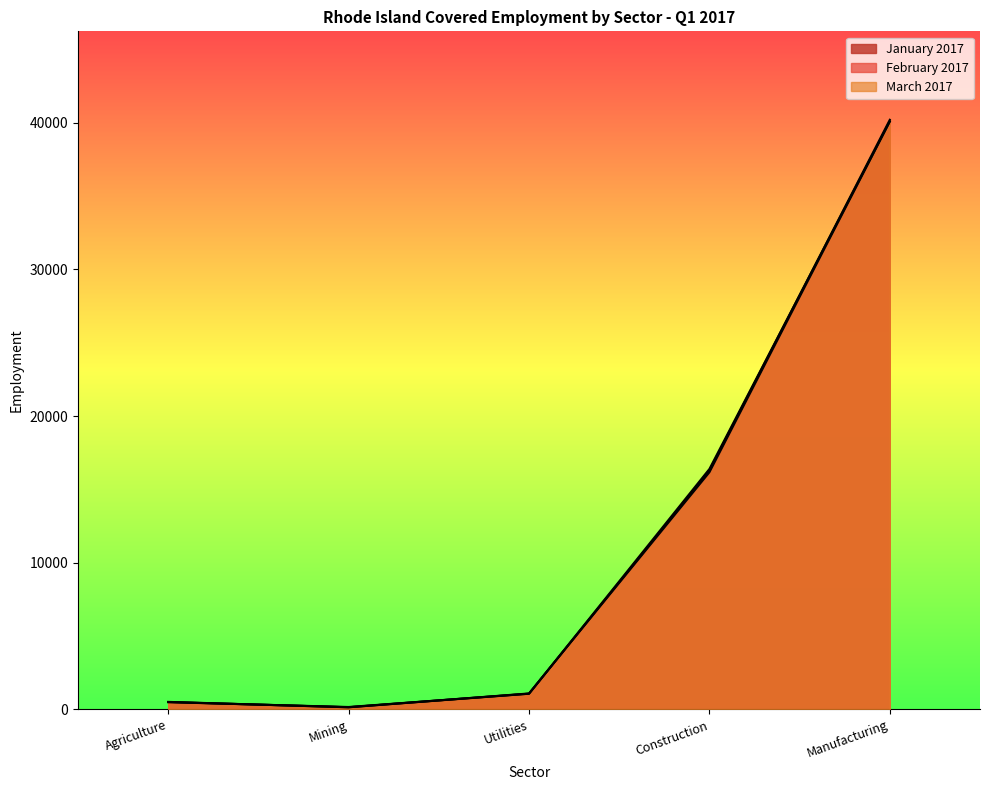

Where is March 2017 nearest to the value 20174?

Construction